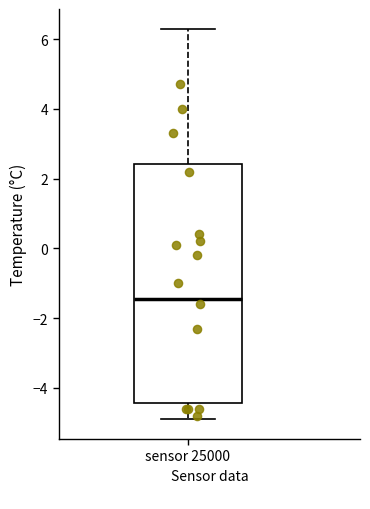

Transcribe this box plot: give where the median line is, the range the box spans, and where the two whiskers end, as read against the y-axis. The values are not printed on the chart, so give them approximately, as read against the axis.

median -1.4, box -4.4 to 2.4, whiskers -4.8 to 6.4